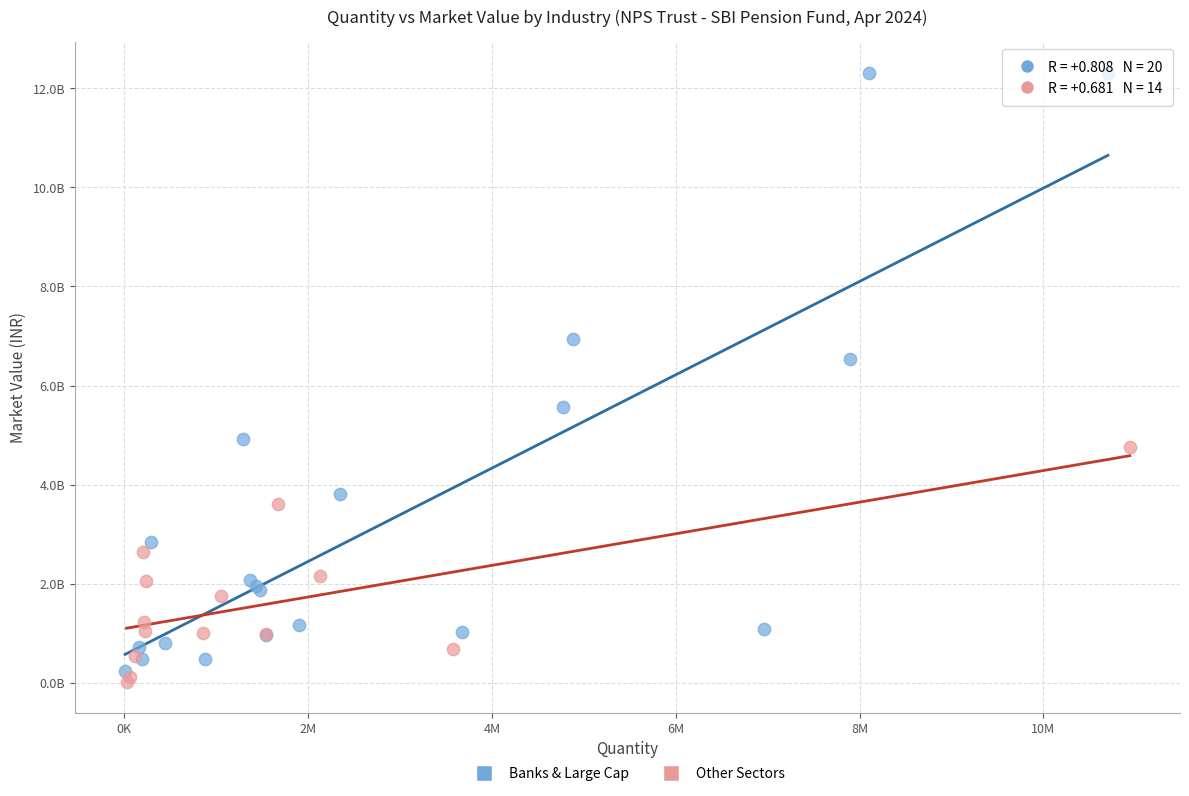

Which series reaches the maximum Y coordinate?

Banks & Large Cap